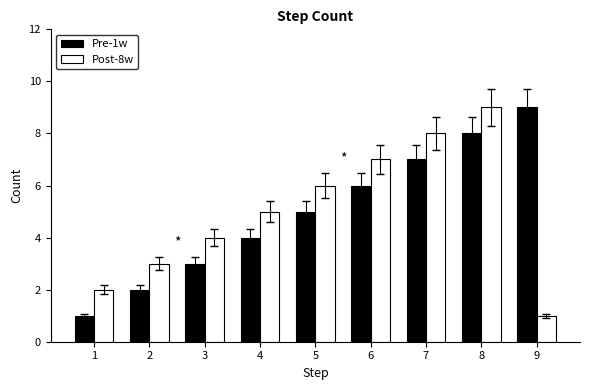

Read the Pre-1w value at 5.

5